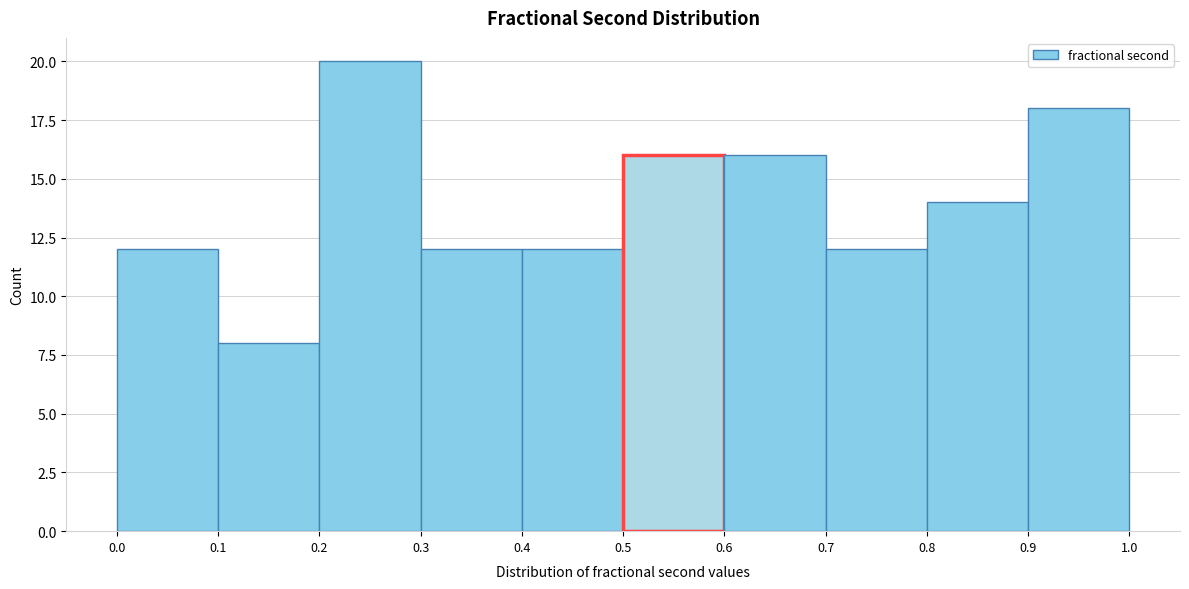

Over which range of the x-axis is the bar tallest?

0.2 to 0.3